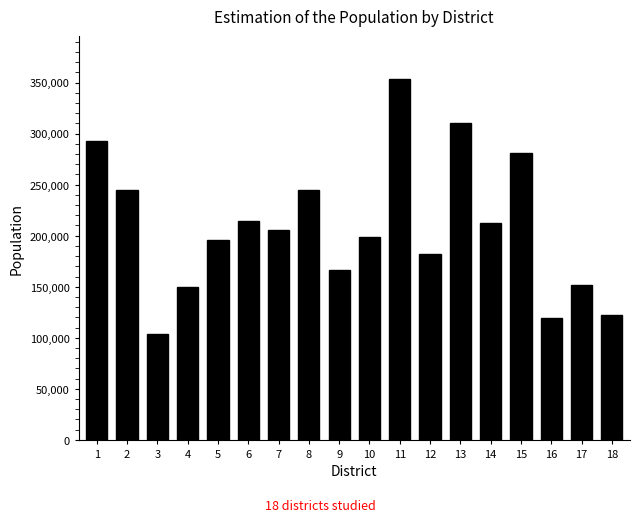

What is the sum of all values?

3748781